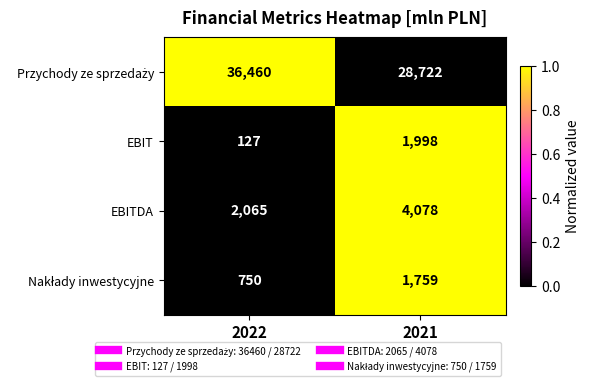

How many distinct data groups are displayed?

4